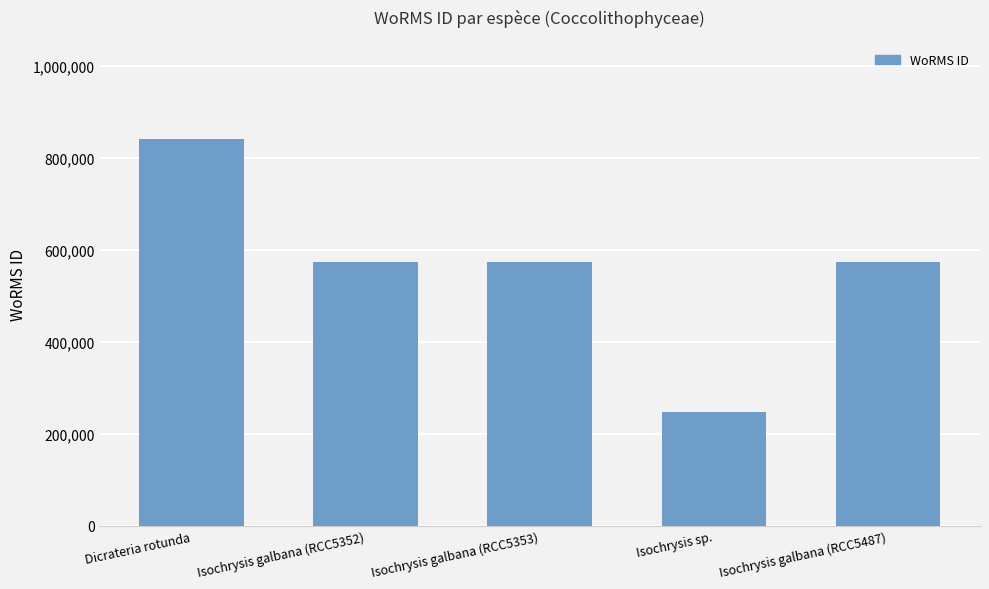

What is the difference between the values at Isochrysis galbana (RCC5352) and Isochrysis sp.?

325760